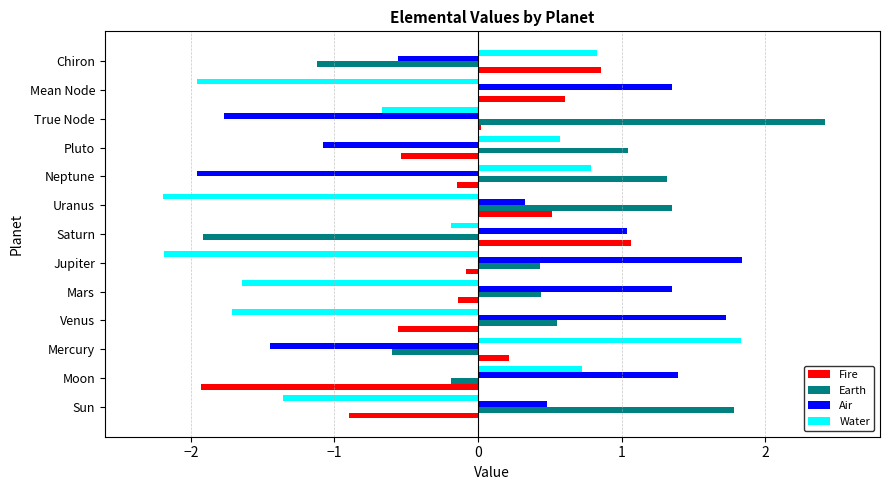

What is the maximum value for Earth?

2.4